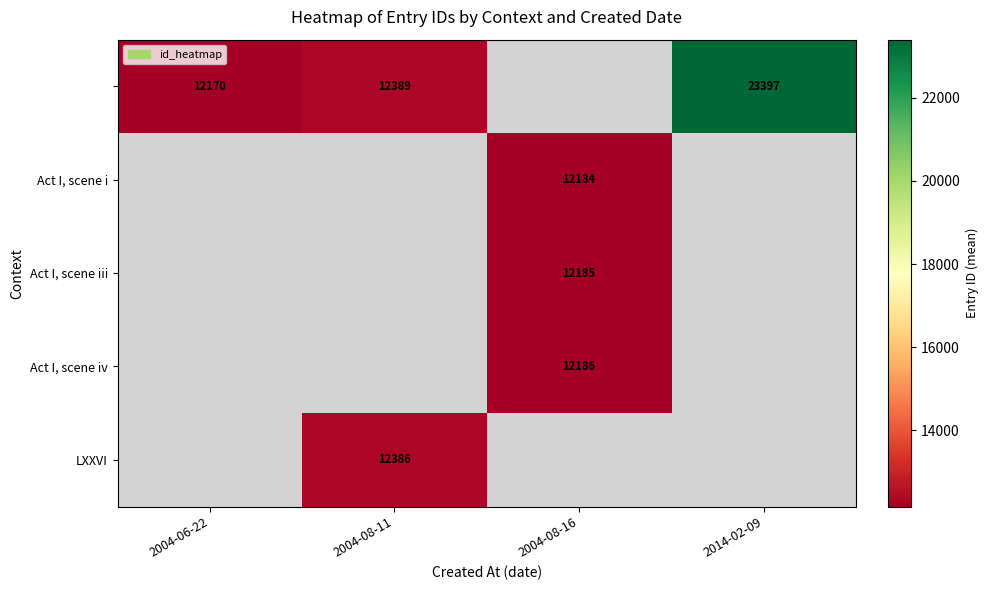

True or false: Act I, scene i has a value of 12184.0 at 2004-08-16.

True